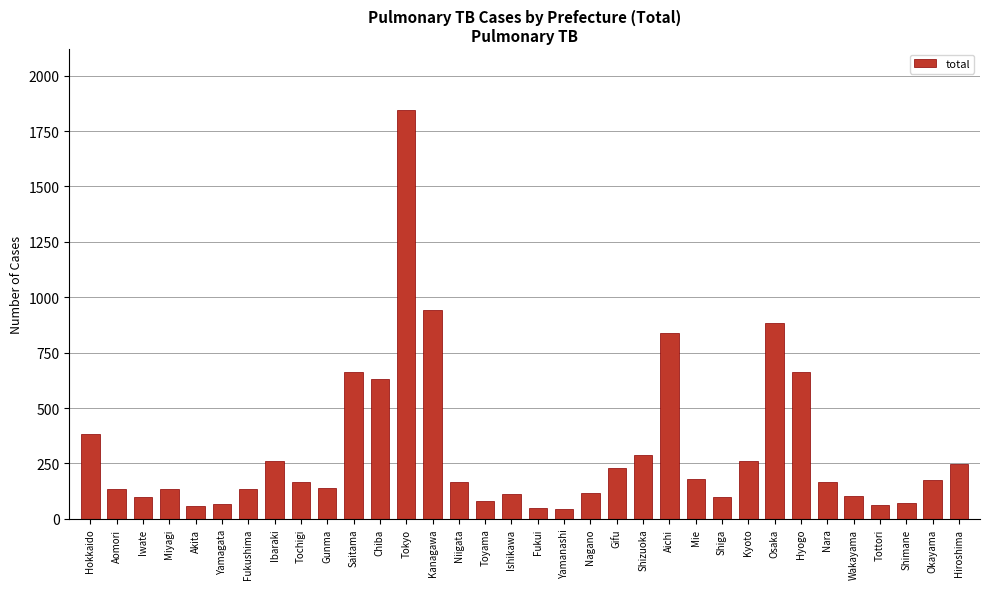

What is the label of the 25th bar from the right?

Gunma